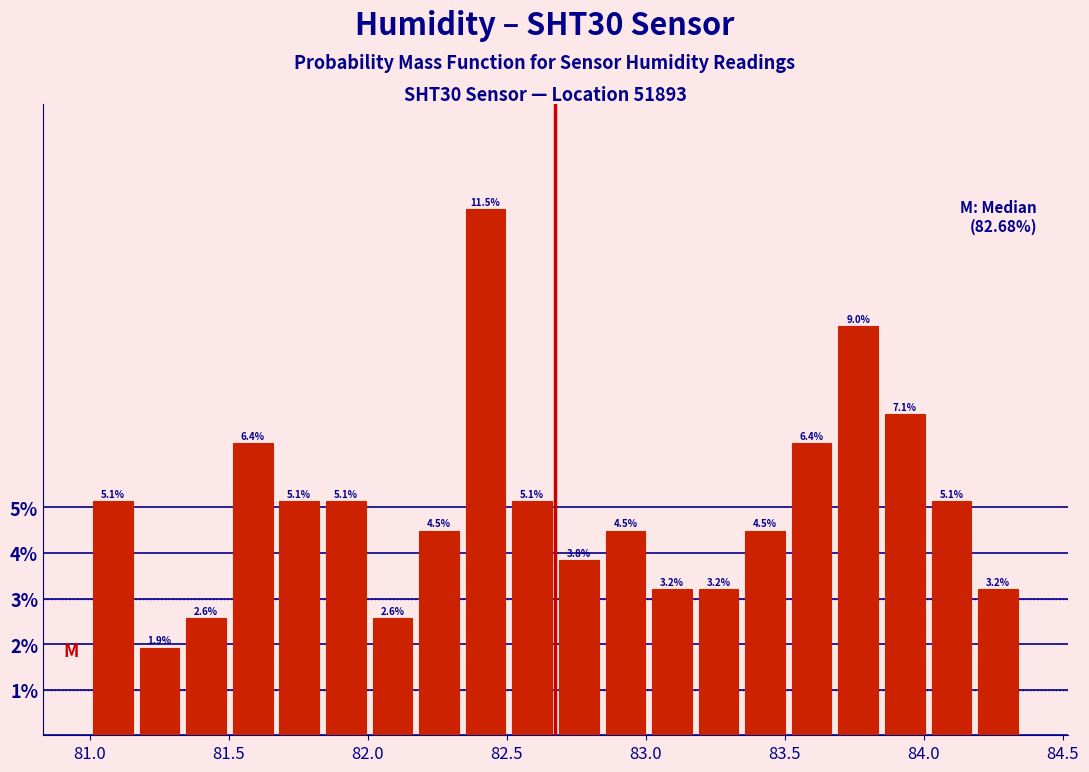

Read against the x-axis, roughly where is the centre of the tallest bar?

82.40